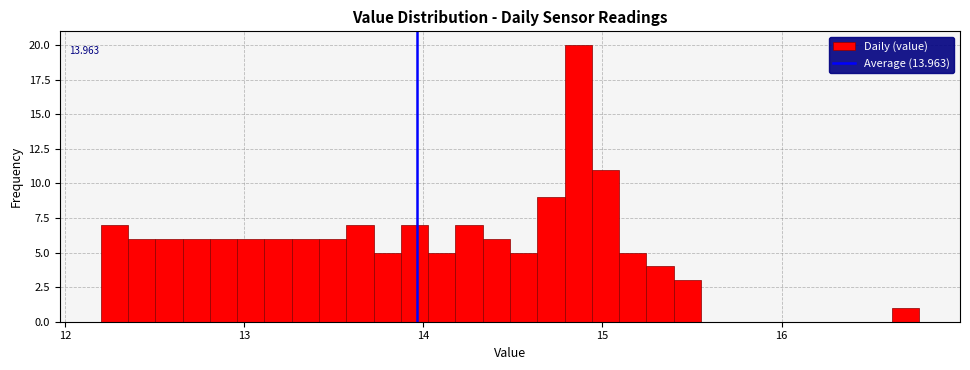

Around what value on the x-axis is the tallest bar? Give the approximate position of its centre, as read against the axis.

14.9